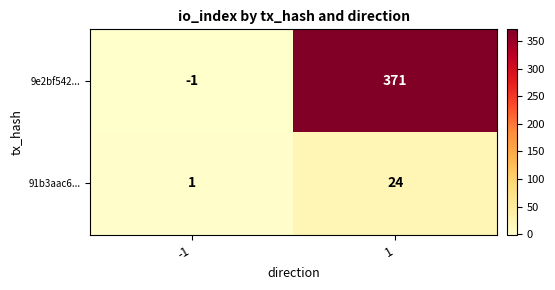

Reading right to left, transcribe all the data shown in this chart.

9e2bf542...: 1=371	-1=-1
91b3aac6...: 1=24	-1=1